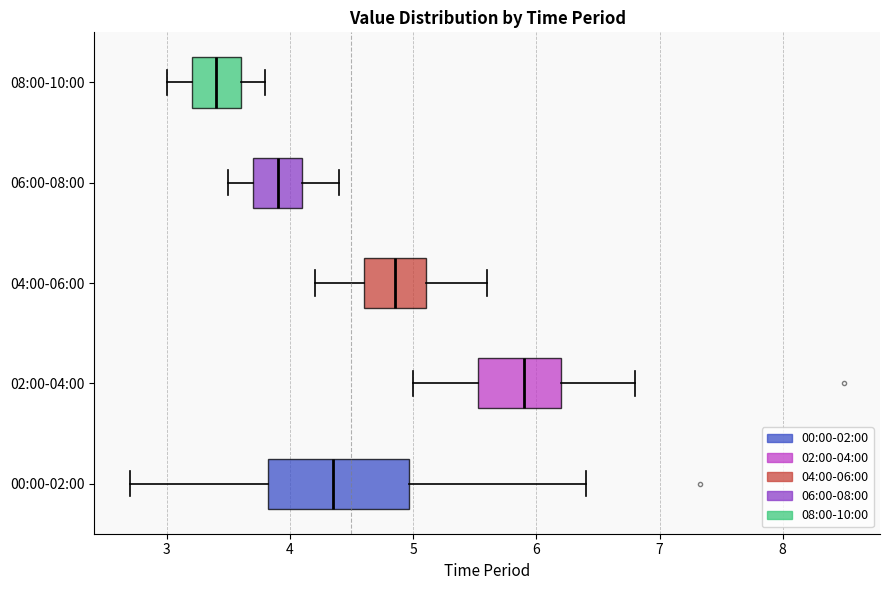

Where is the right edge of the box for 06:00-08:00 on the x-axis? The values are not printed on the chart, so give them approximately, as read against the axis.

4.1